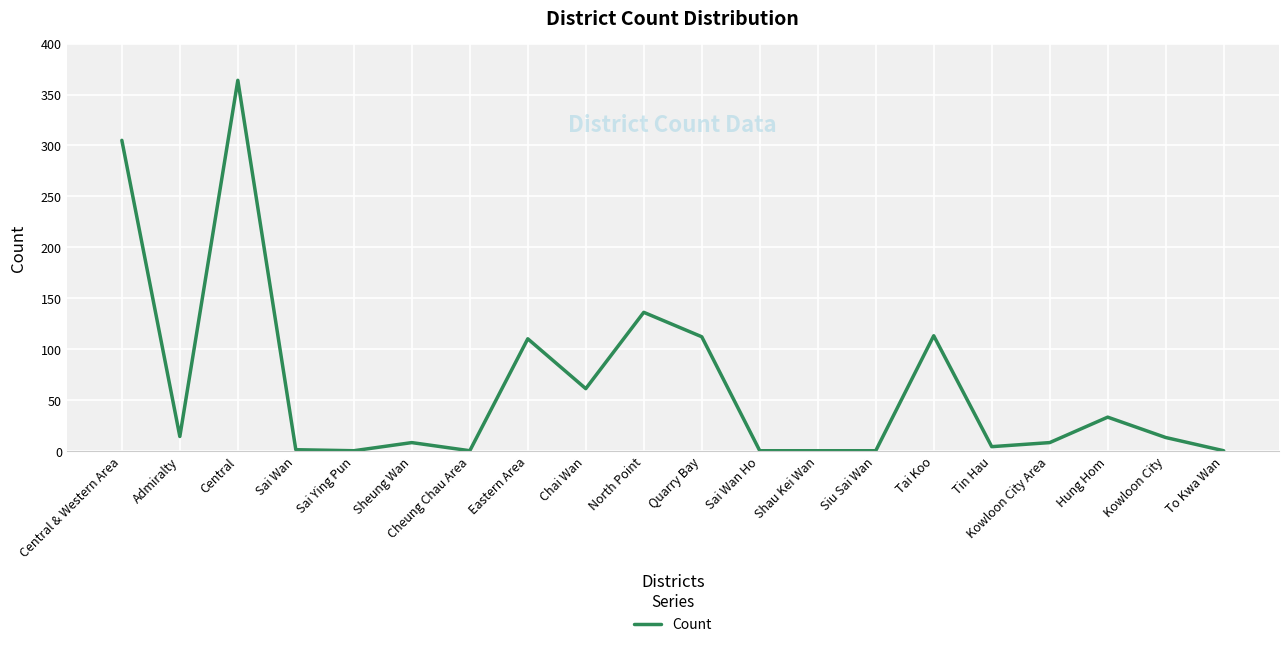

Which has a higher value, Hung Hom or Eastern Area?

Eastern Area